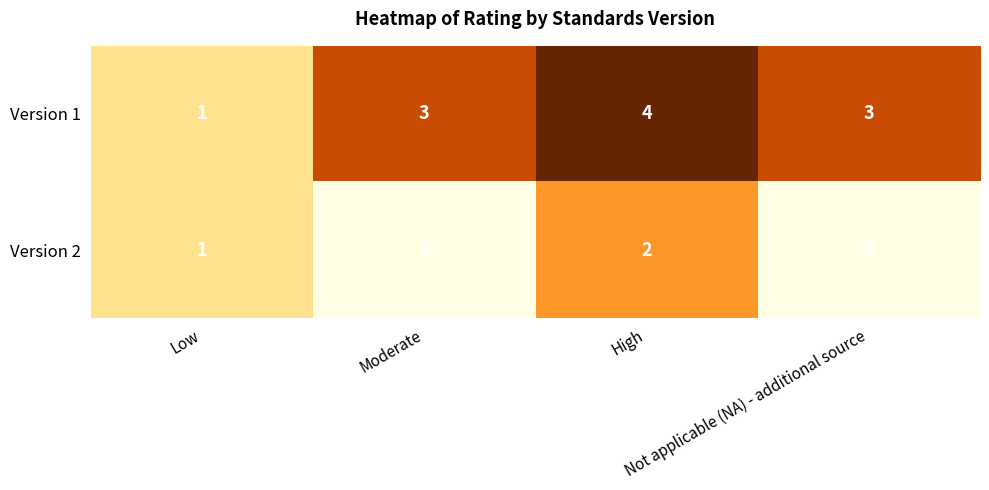

List the series in order of their peak value, highest first.

Version 1, Version 2